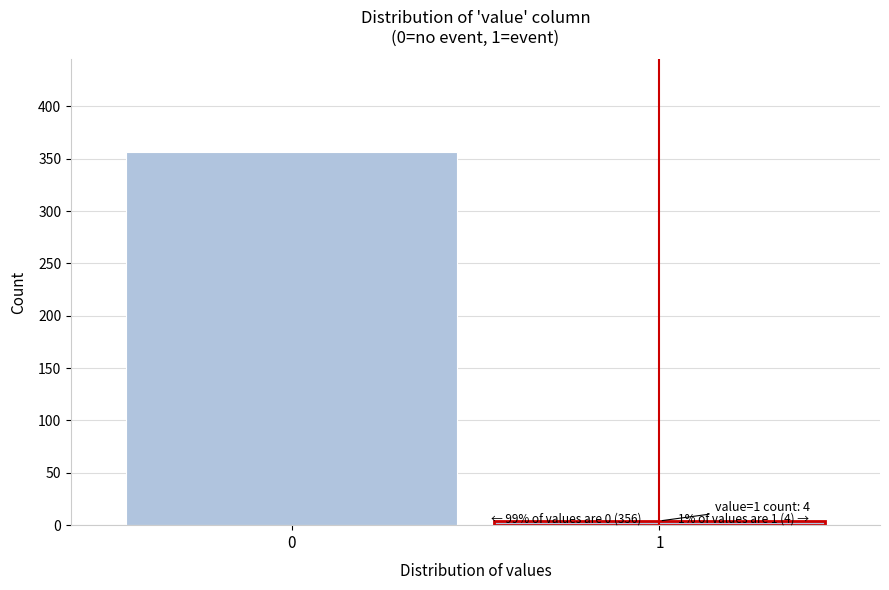

Reading right to left, extract all data points from this chart.

1=4	0=356